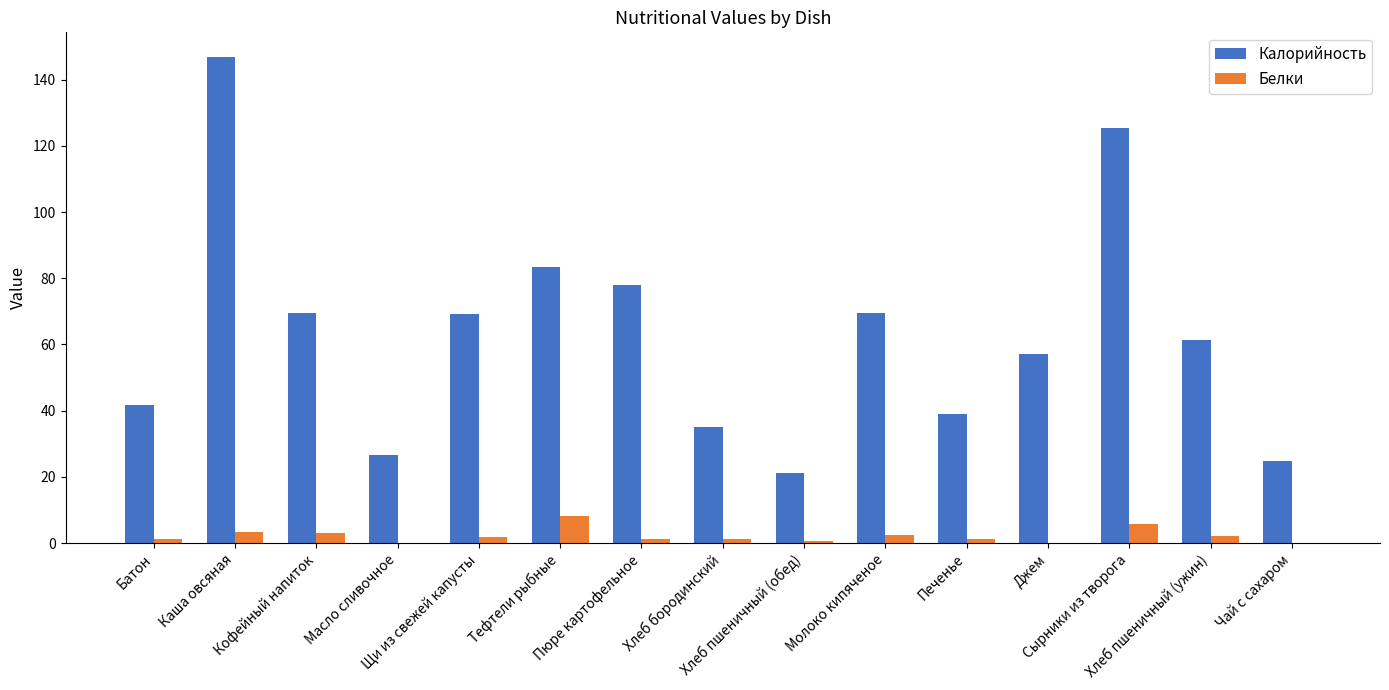

What value does the Калорийность series have at Хлеб бородинский?

35.0